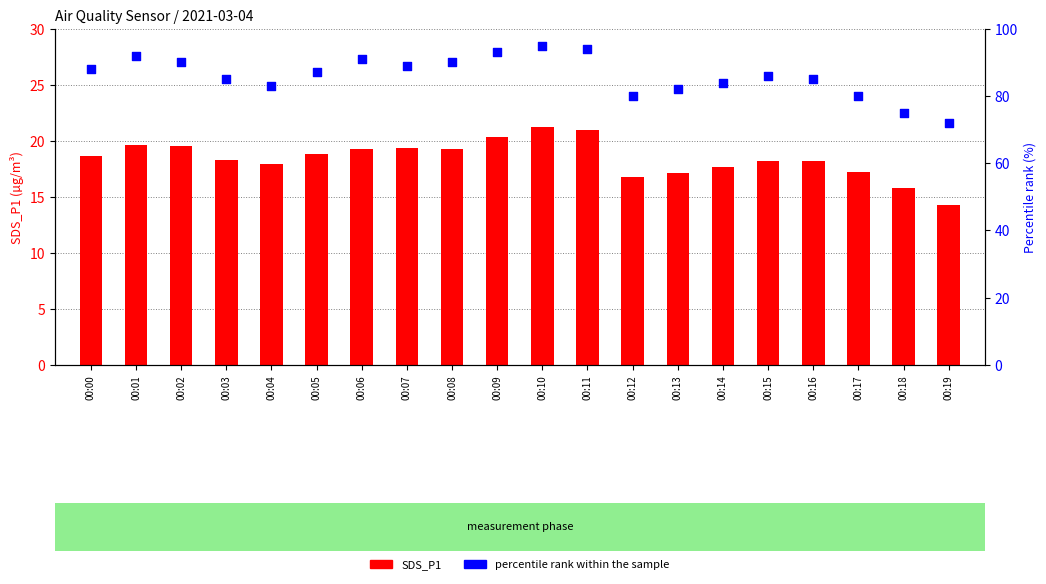

Which series reaches the minimum Y coordinate?

SDS_P1